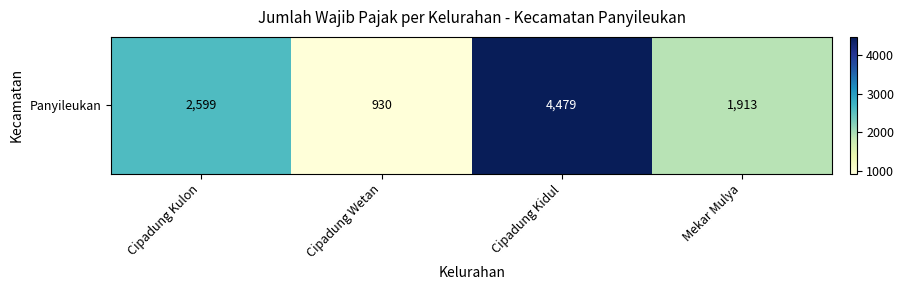

True or false: the data shows 1403 at Cipadung Wetan.

False